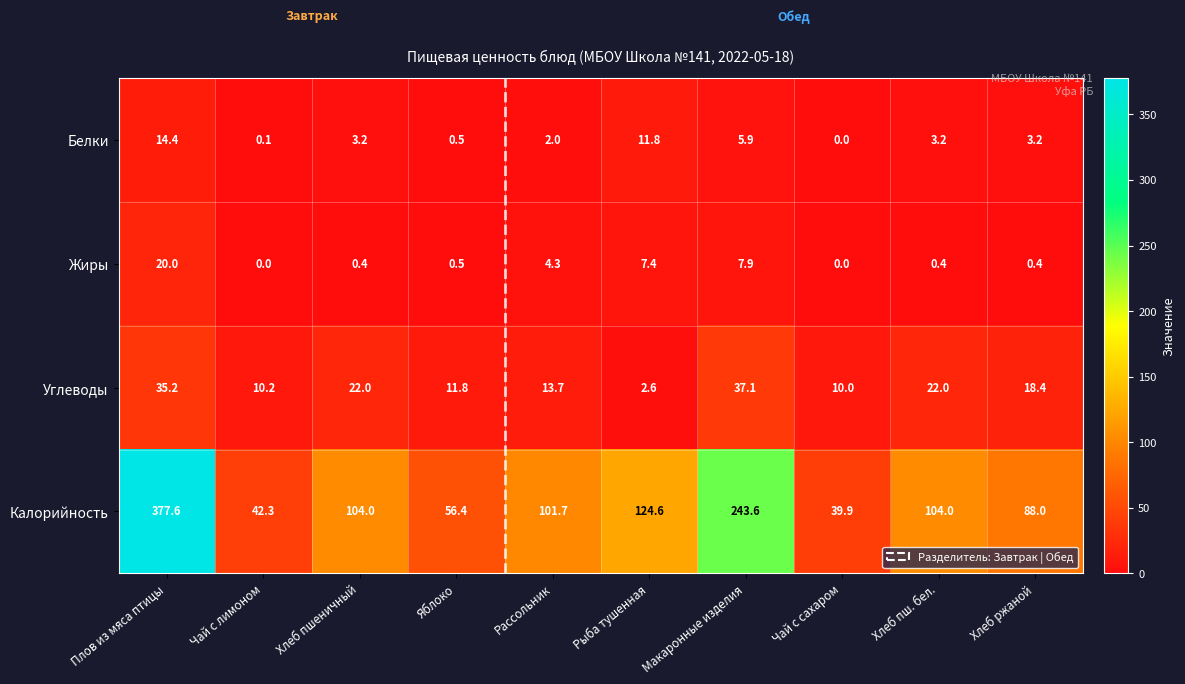

How many categories are shown in the chart?

10